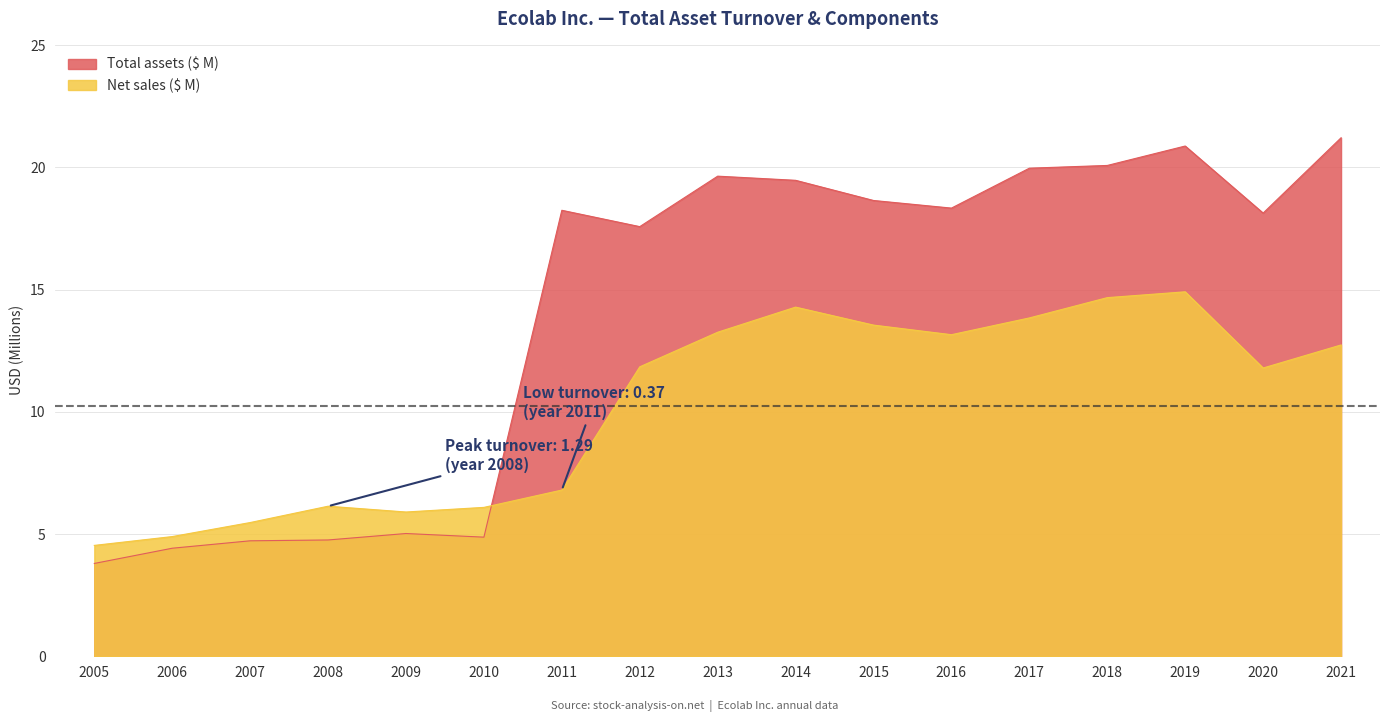

How many data points in Total assets are above 18?

10